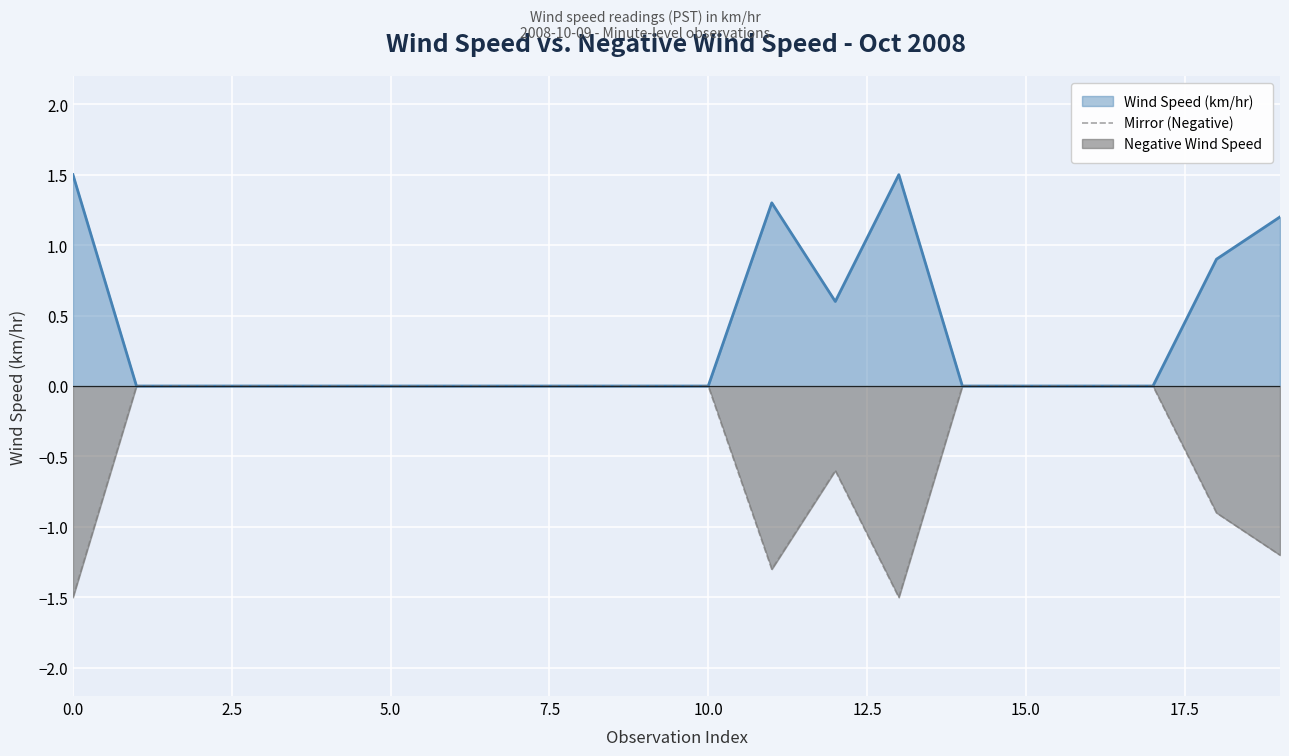

Which series has the largest total across all categories?

Wind Speed (km/hr)